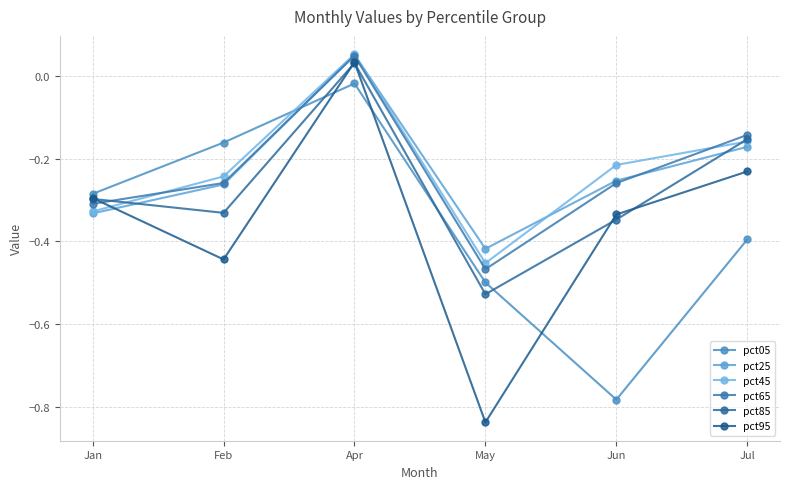

What is the value of the pct45 point at the 3rd from the left?

0.1